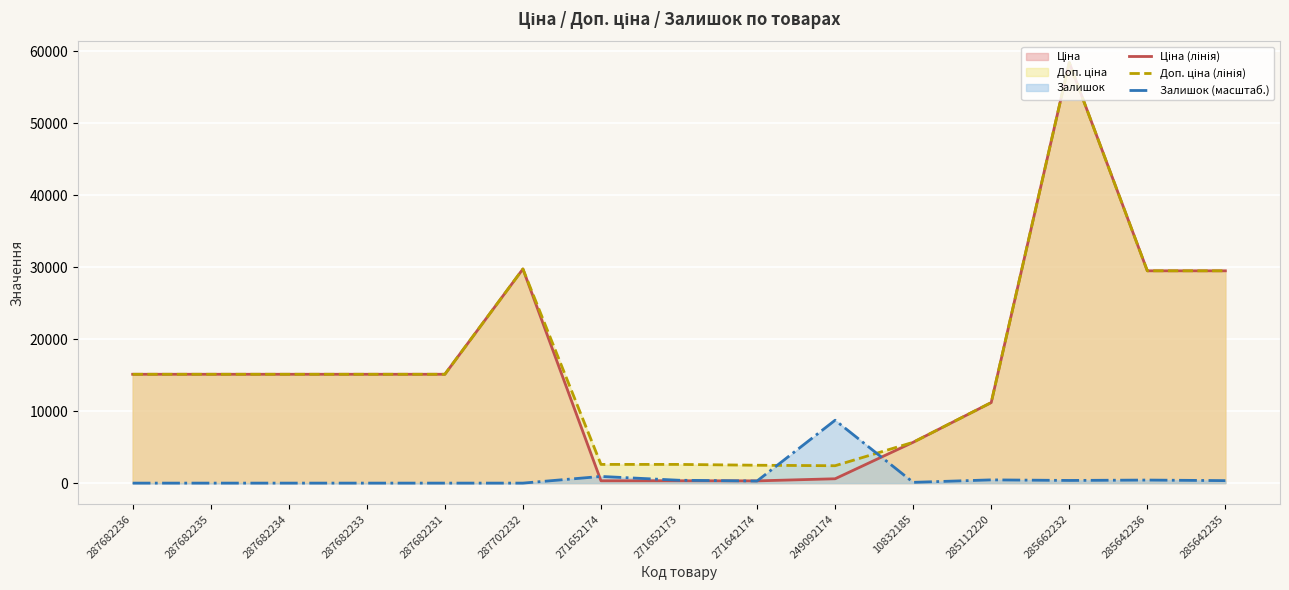

True or false: Ціна (лінія) and Доп. ціна (лінія) intersect in this chart.

False